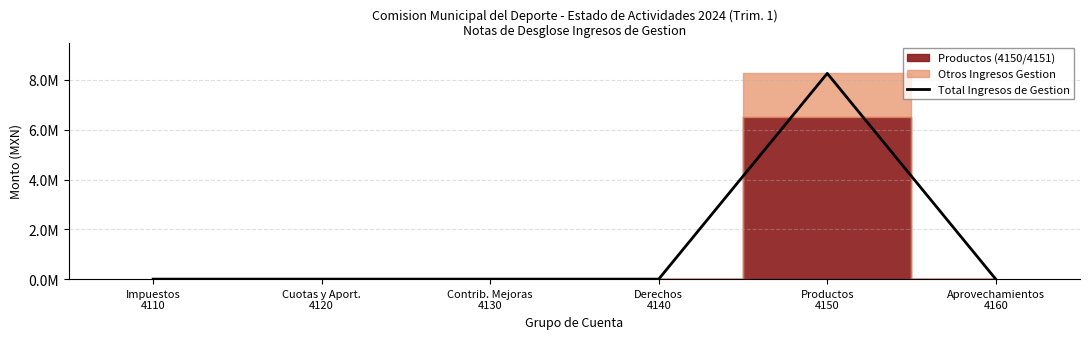

Which category has the lowest value across all series?

Impuestos
4110